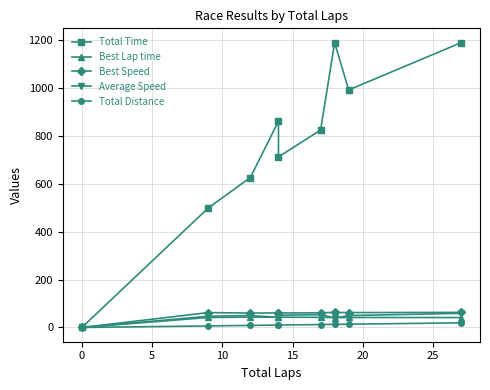

Is this an area chart (filled region under the line)?

No